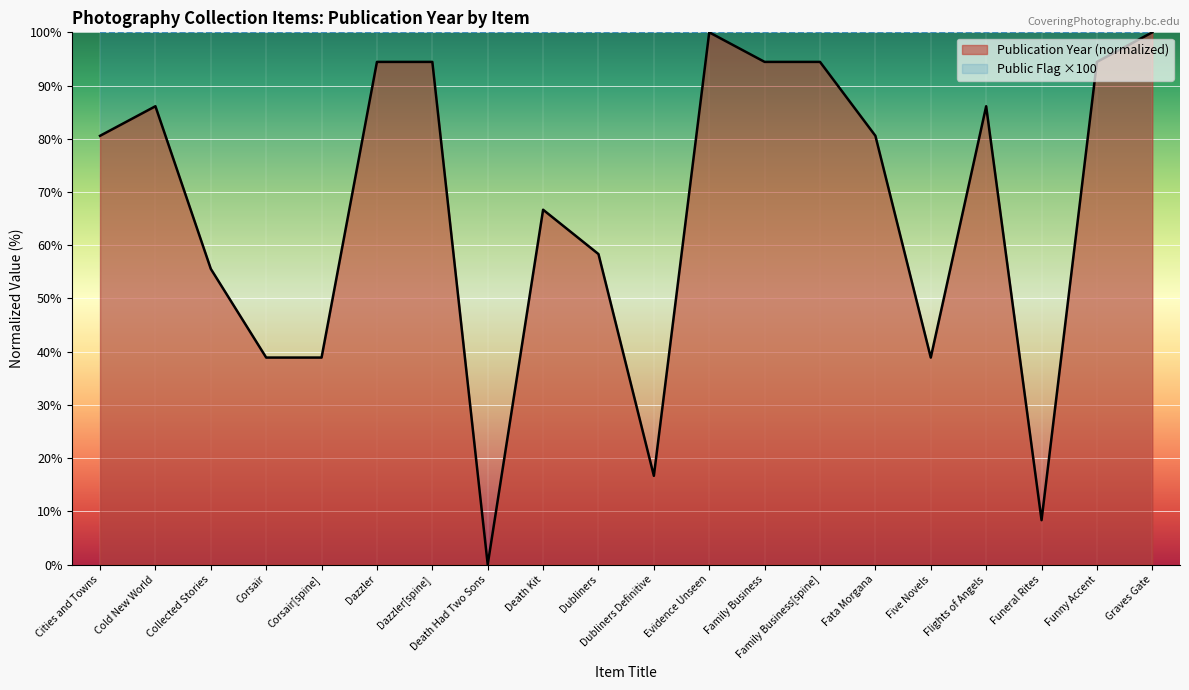

What value does the data have at Dazzler?

94.4